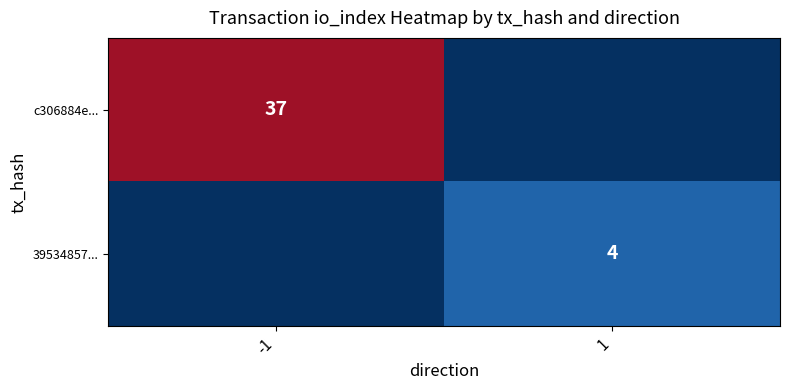

The 39534857... series shows 2 at 1. True or false?

False